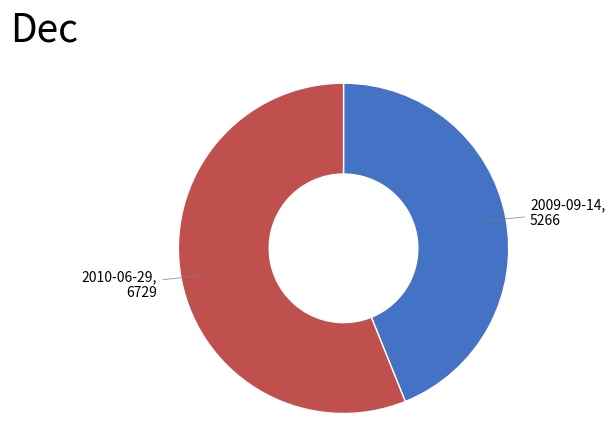

Is there any slice that represents more than half of the pie?

Yes